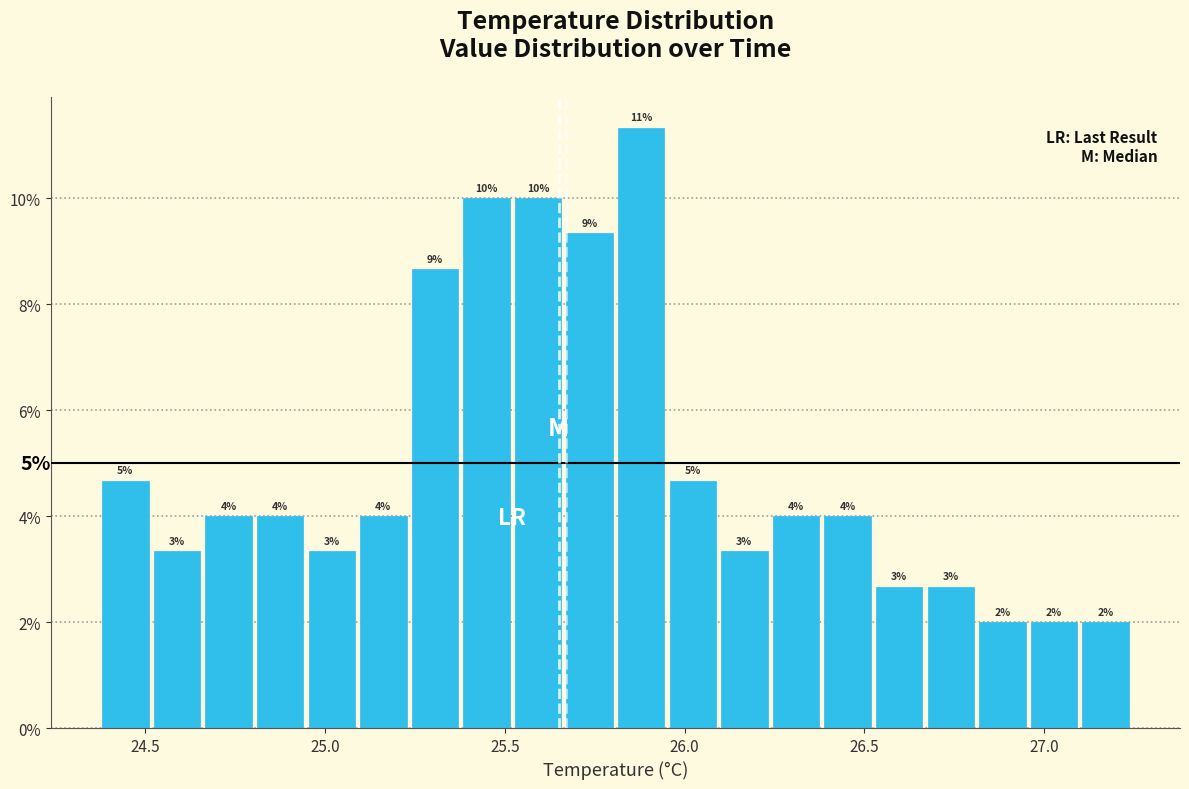

Around what value on the x-axis is the tallest bar? Give the approximate position of its centre, as read against the axis.

25.90